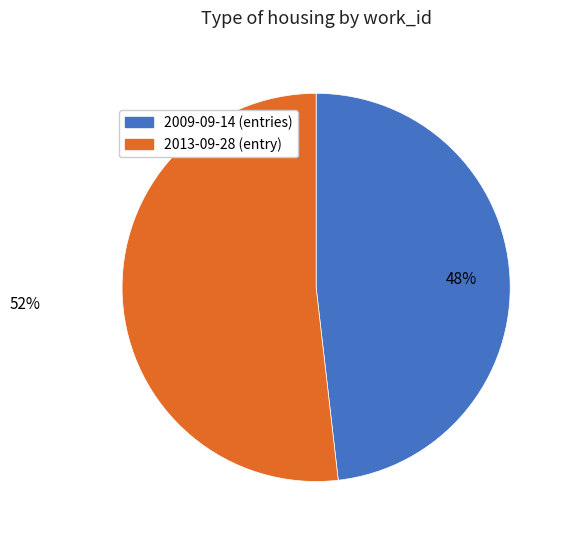

To the nearest percent, what is the difference between the largest and smallest slice percentages?

4%